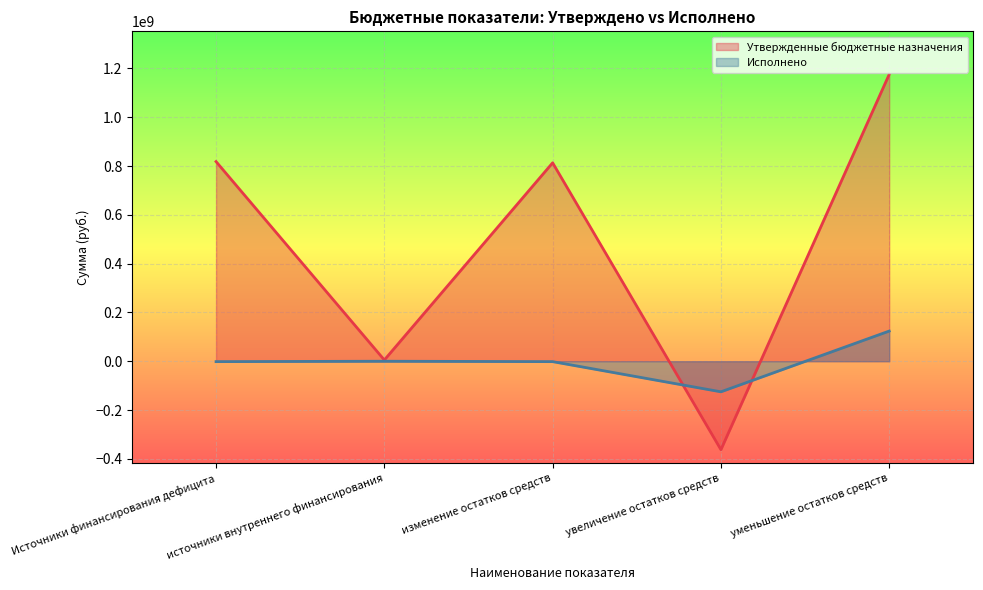

How many interior local peaks does the Утвержденные бюджетные назначения series have?

1